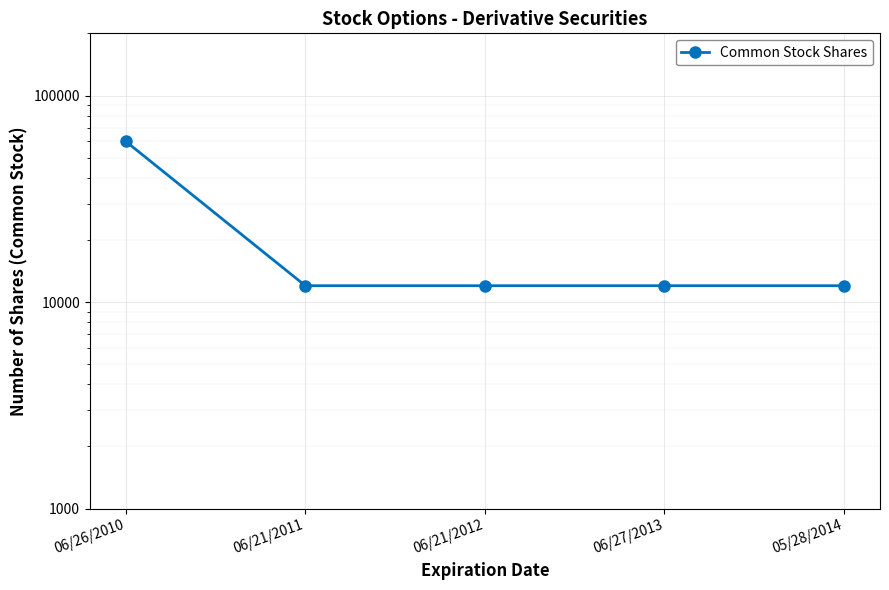

List the labels in order of value, largest first.

06/26/2010, 06/21/2011, 06/21/2012, 06/27/2013, 05/28/2014